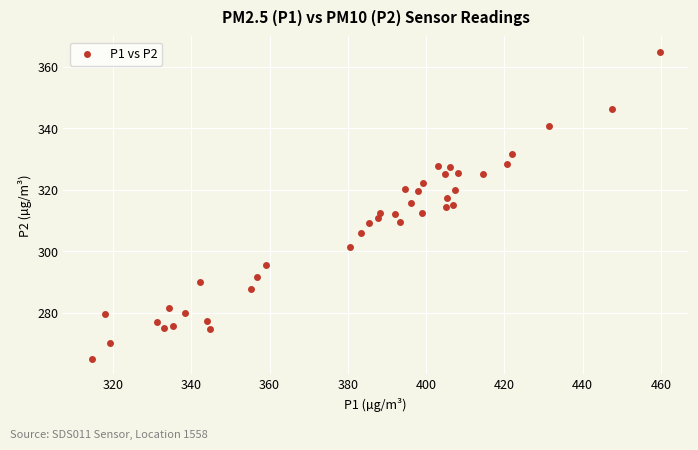

What is the range of Y values (max minus min)?

99.7